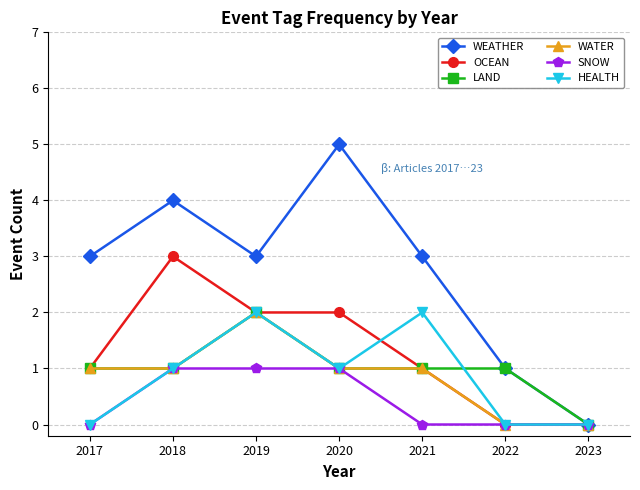

The value of SNOW at 2023 is 0. True or false?

True